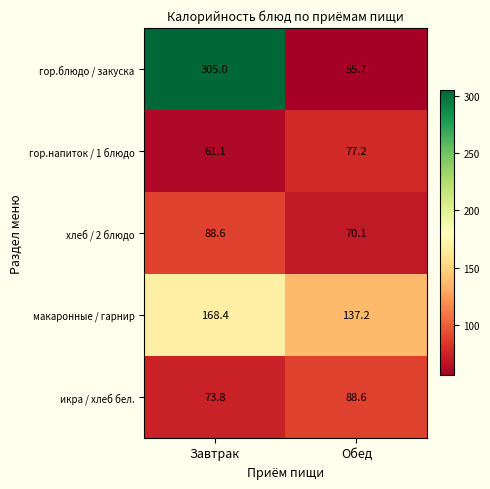

At how many categories does at least one series exceed 97?

2